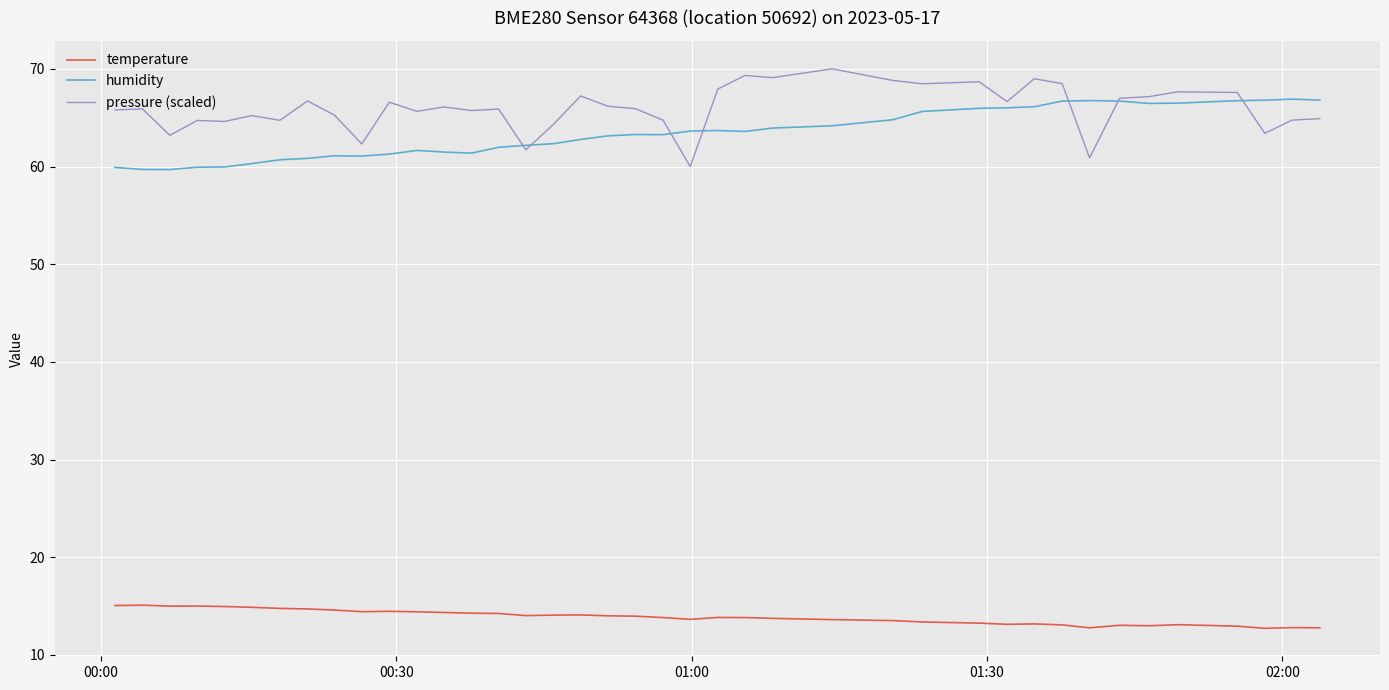

In pressure (scaled), how many points are higher than both neighbors (excluding endpoints)?

13